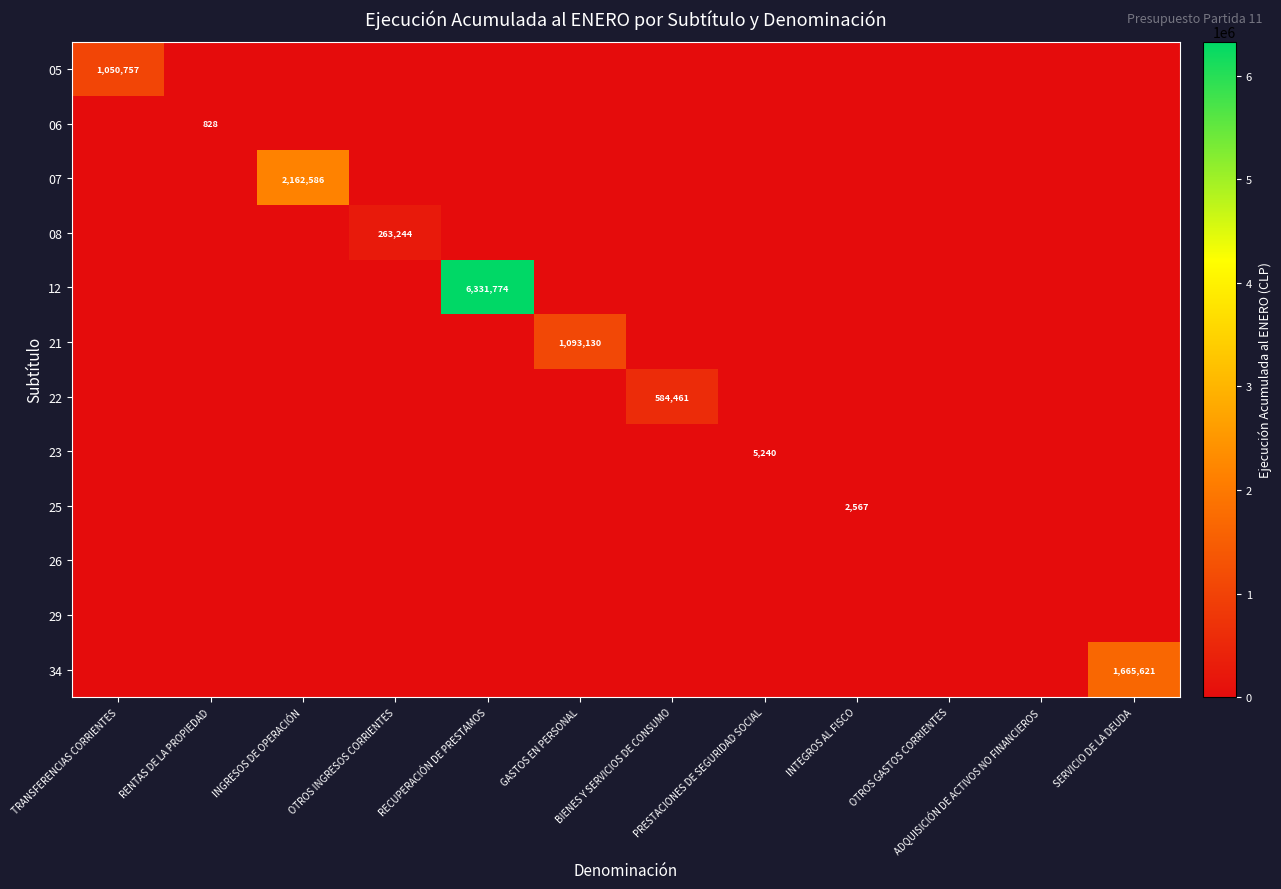

Is it true that 07 equals 0 at RENTAS DE LA PROPIEDAD?

True